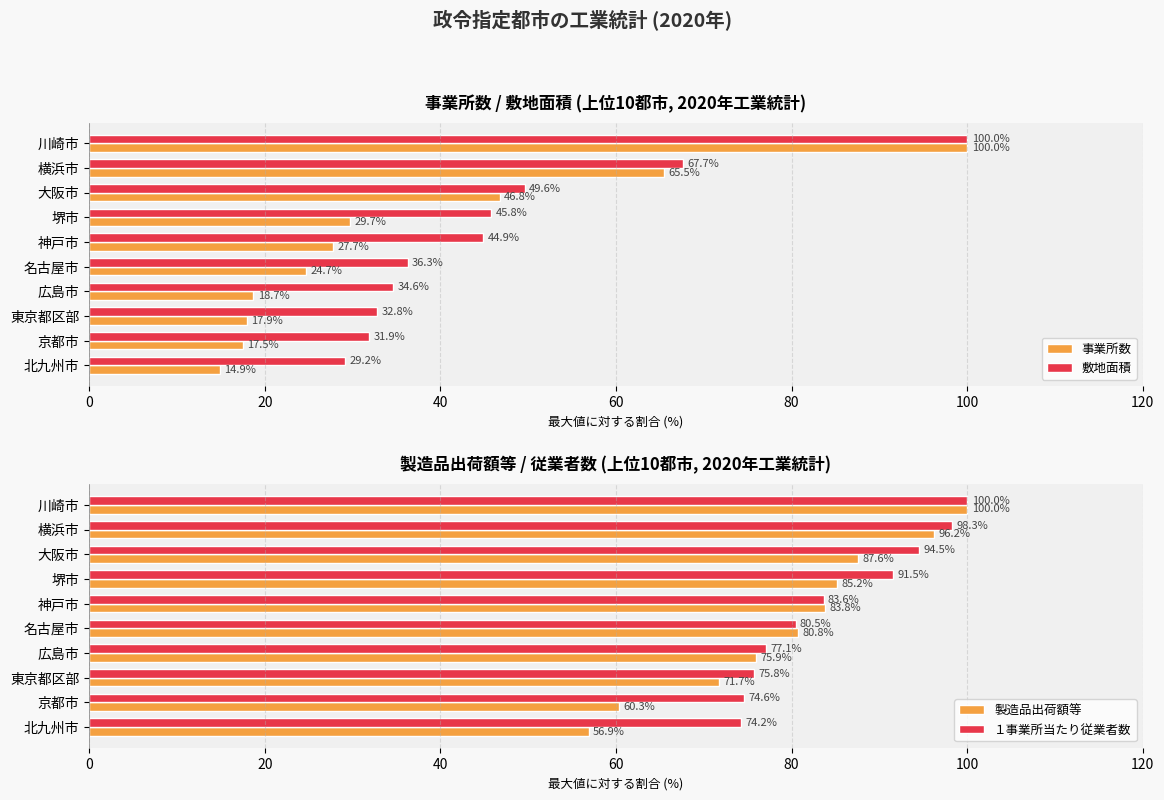

Which series has the widest spread of values?

事業所数